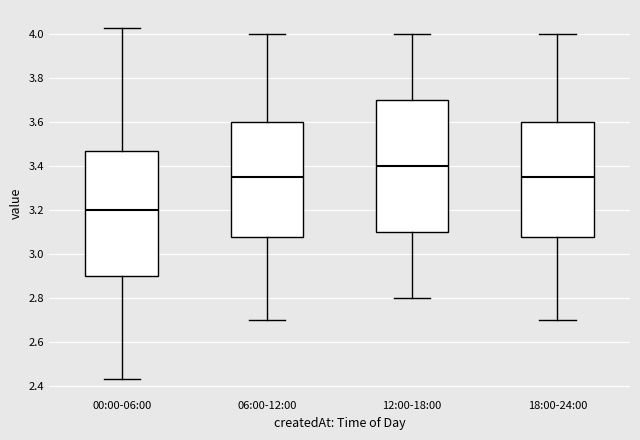

Comparing the boxes themselves (not the whiskers), which one is the tallest?

12:00-18:00